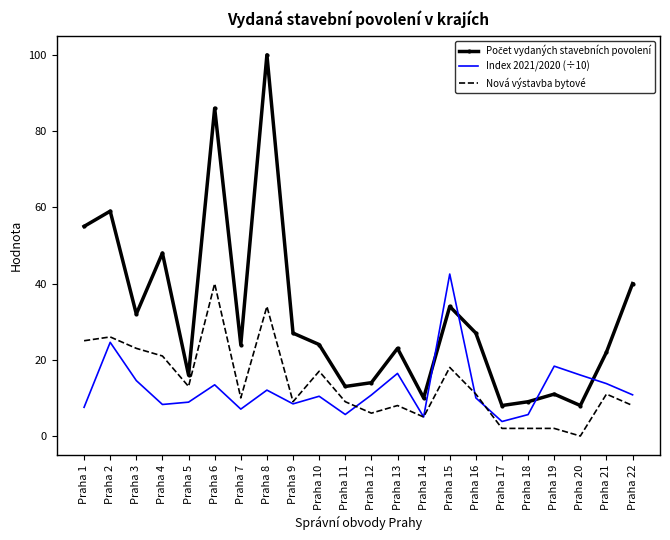

What is the difference between the highest and lowest values at Praha 11?

7.3